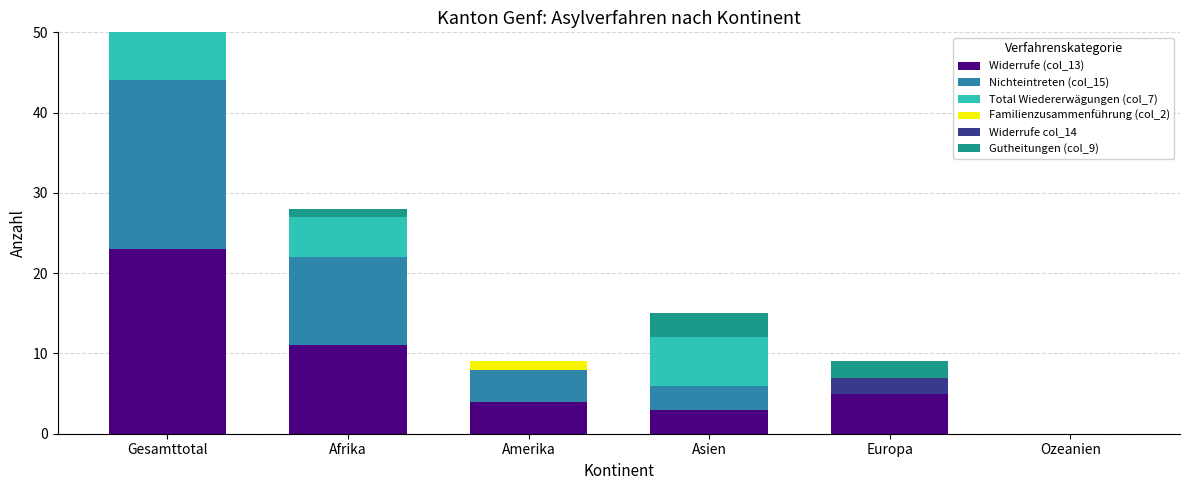

The Total Wiedererwägungen (col_7) series shows 9 at Asien. True or false?

False